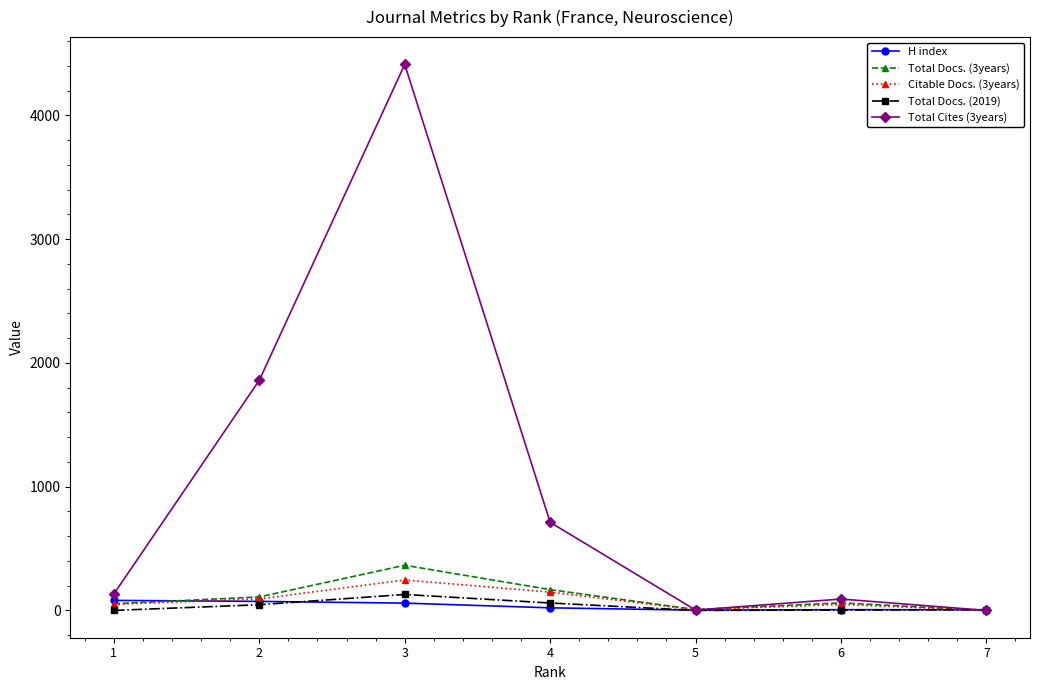

True or false: Total Docs. (2019) has more than 0 interior local peaks.

True